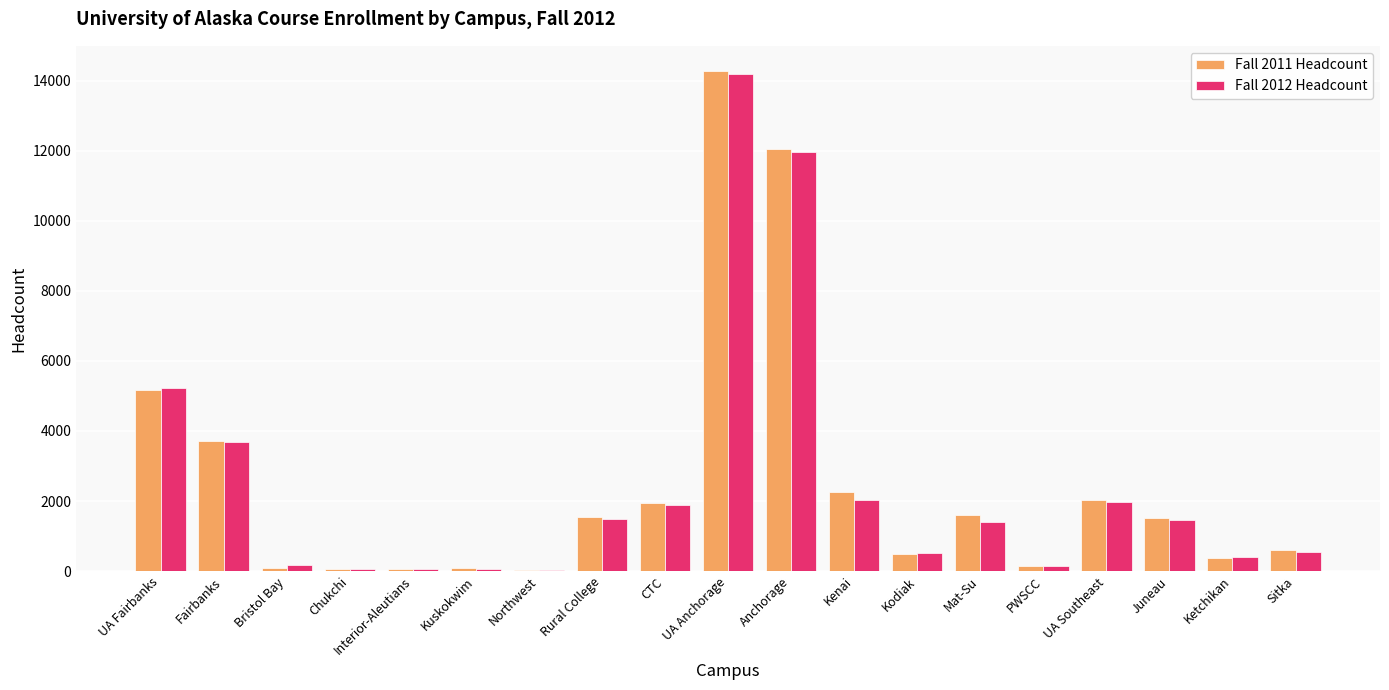

Count the number of data series in this chart.

2